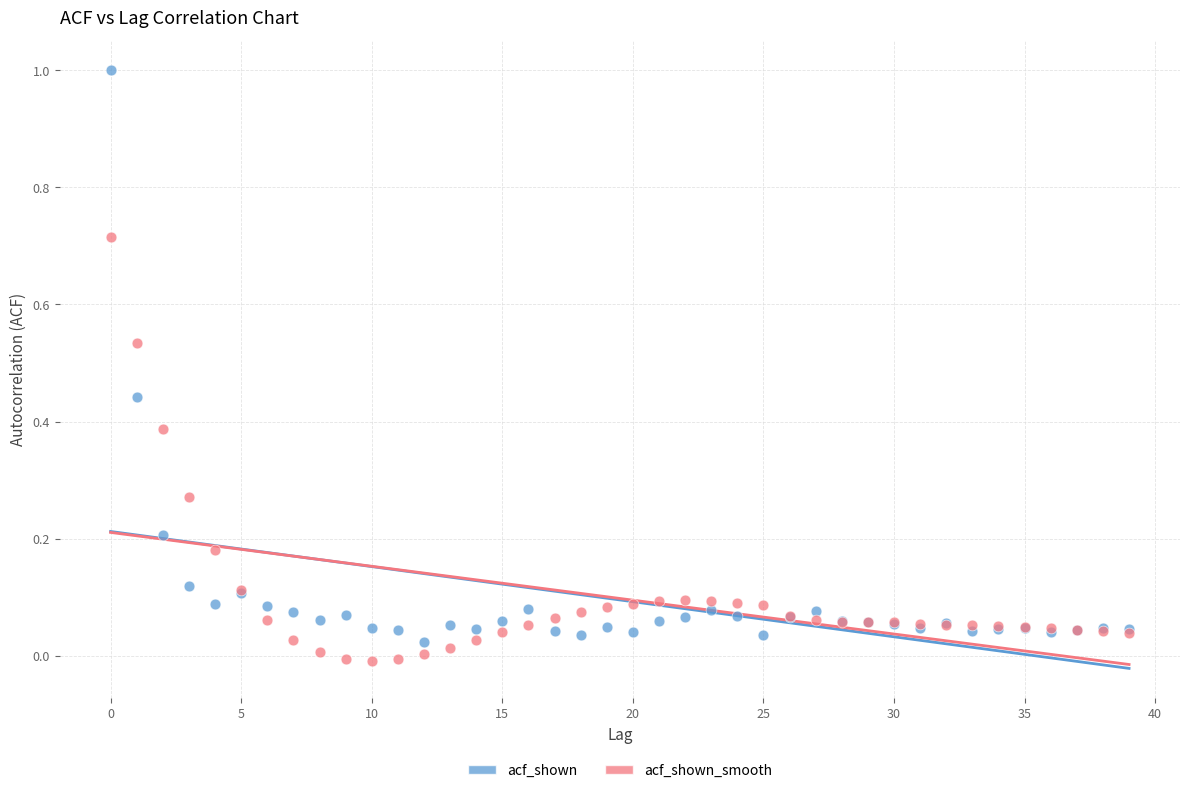

Which series has the largest Y range (max minus min)?

acf_shown